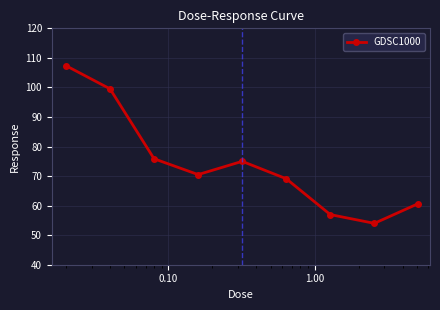

What is the value of the 8th point from the left?

54.0